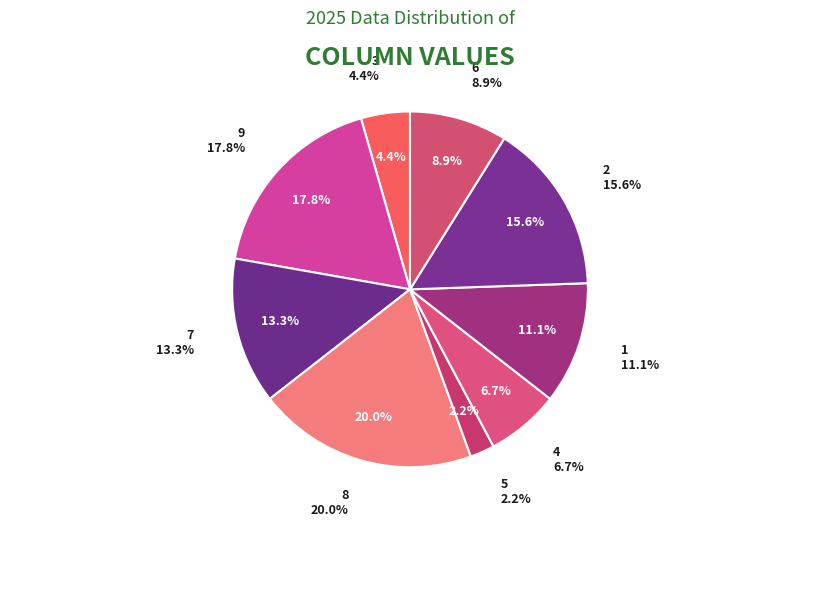

What percentage do col_1=8 and col_1=1 together represent?

31.1%